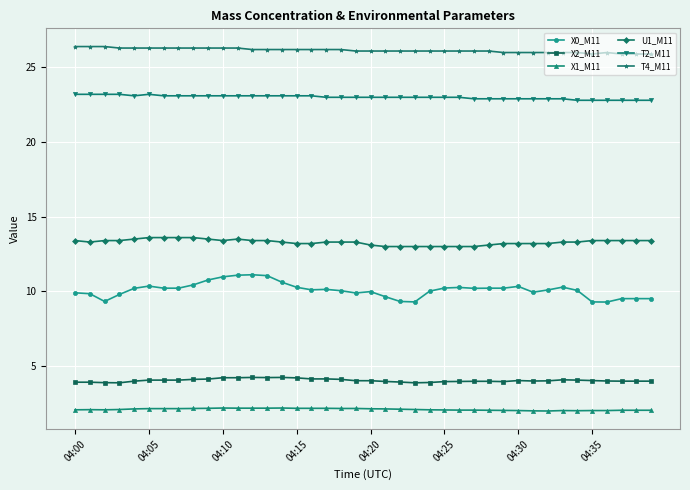

What is the minimum value shown in the chart?

2.0